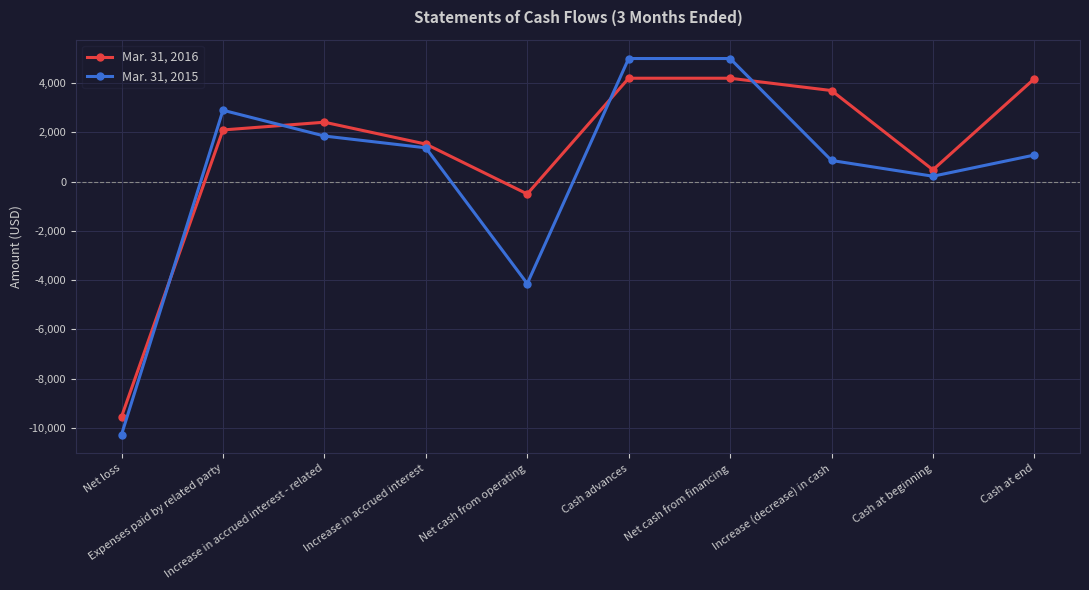

Rank the series at Net cash from operating from lowest to highest value.

Mar. 31, 2015, Mar. 31, 2016